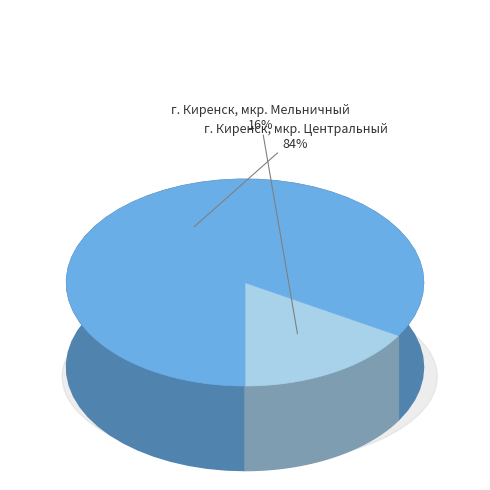

Rank the categories by value from highest to lowest.

г. Киренск, мкр. Центральный, г. Киренск, мкр. Мельничный